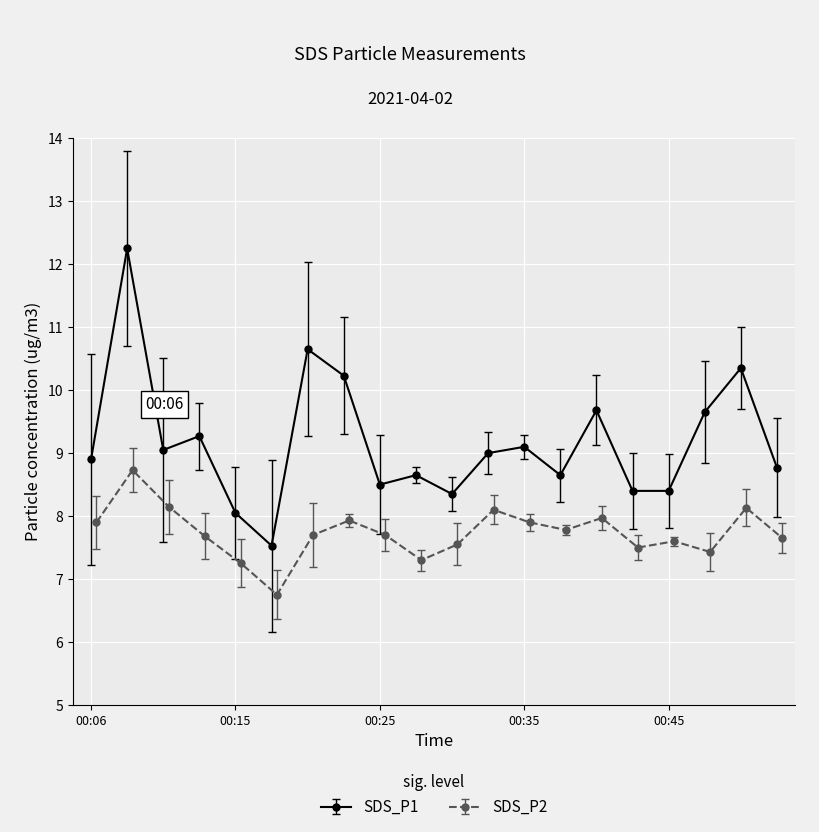

At how many categories does at least one series exceed 11?

1